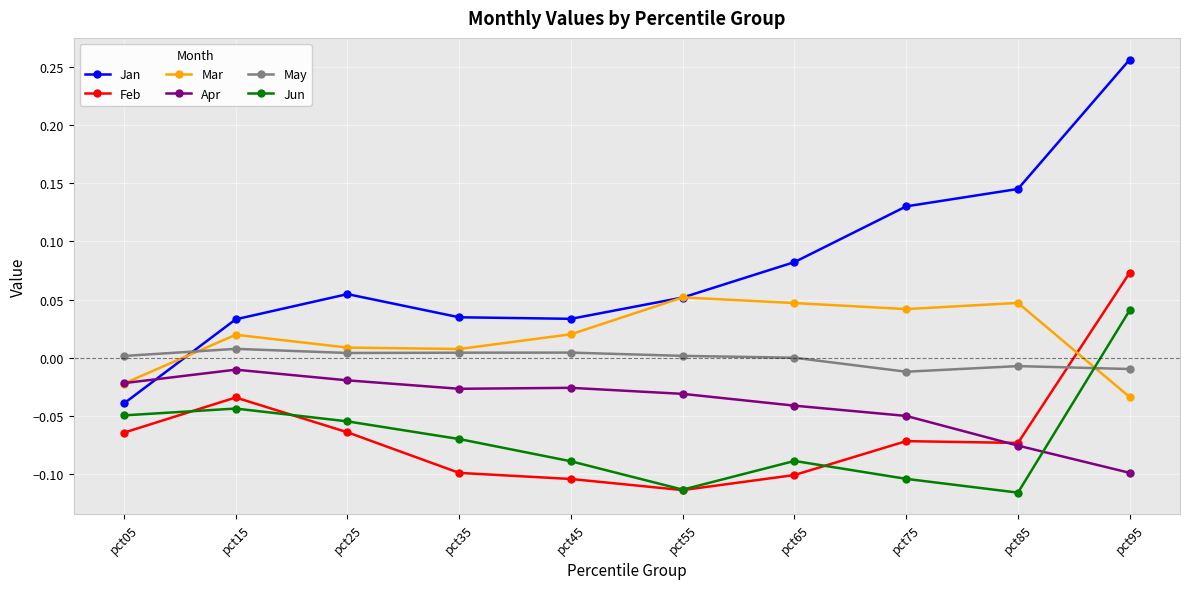

True or false: Feb and Jan intersect in this chart.

False